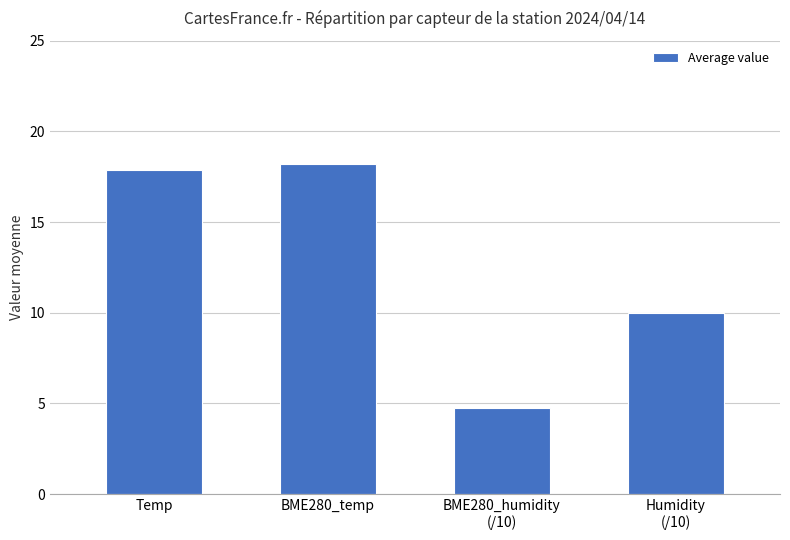

What is the change in value from BME280_temp to Humidity
(/10)?

-8.2